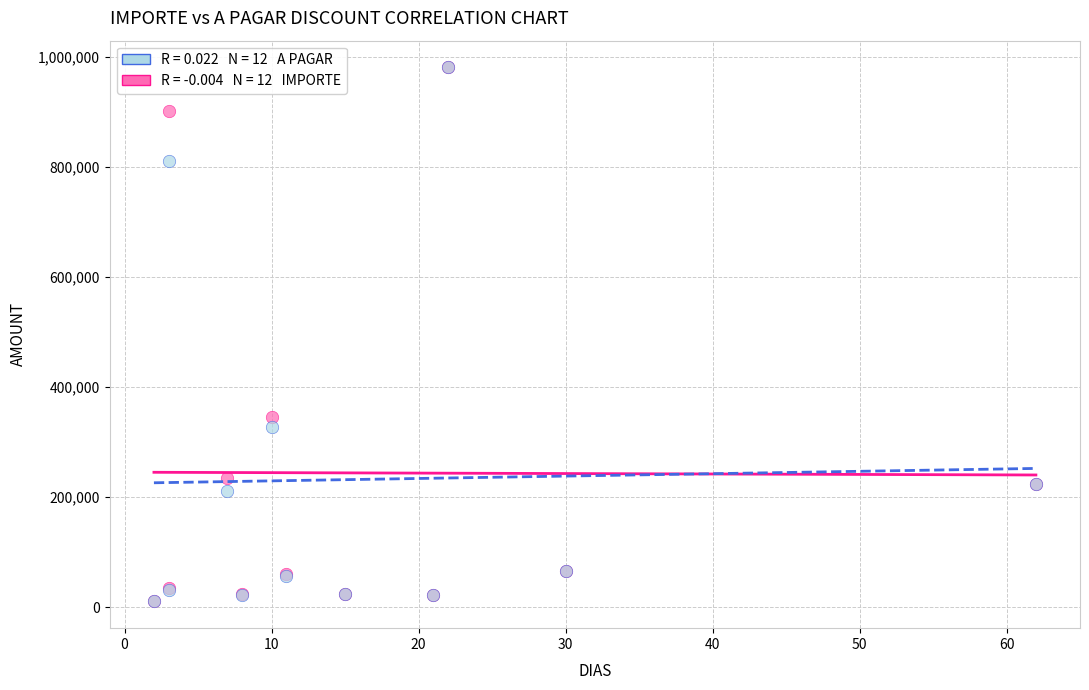

Across all series, what Y value is closest to 495750?

345670.0